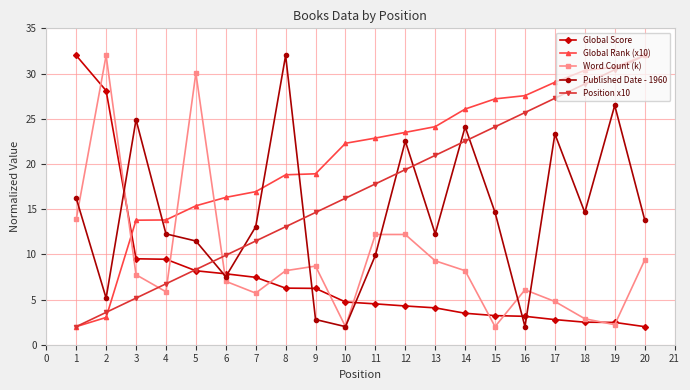

Between 10 and 14, which series saw the biggest shift?

Published Date - 1960